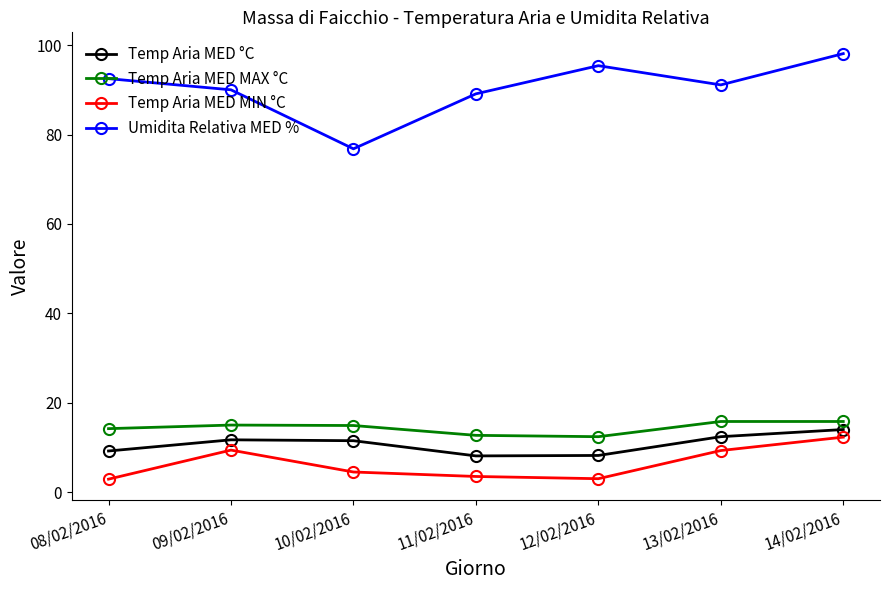

The value of Temp Aria MED °C at 13/02/2016 is 12.4. True or false?

True